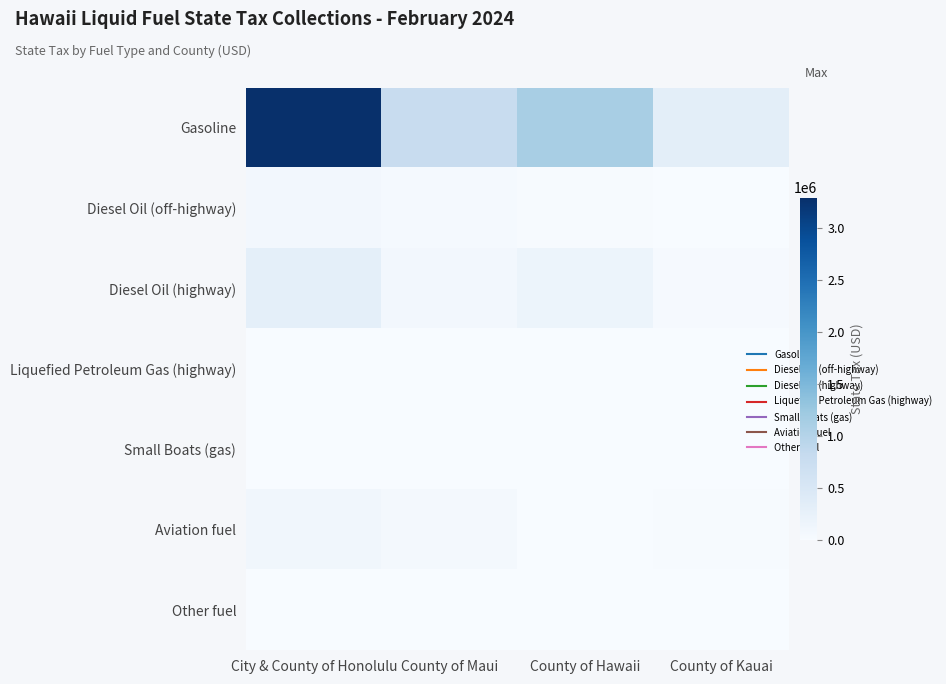

What is the total value across all series at City & County of Honolulu?

3796194.5